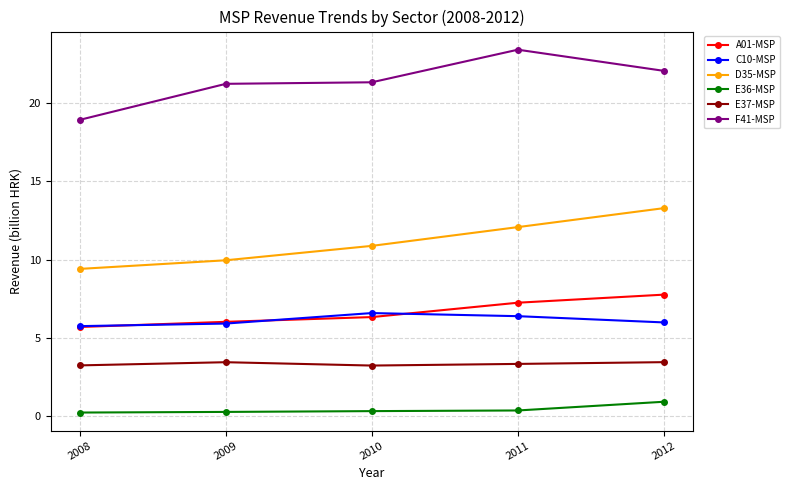

Is the value of E37-MSP at 2012 greater than the value of F41-MSP at 2011?

No